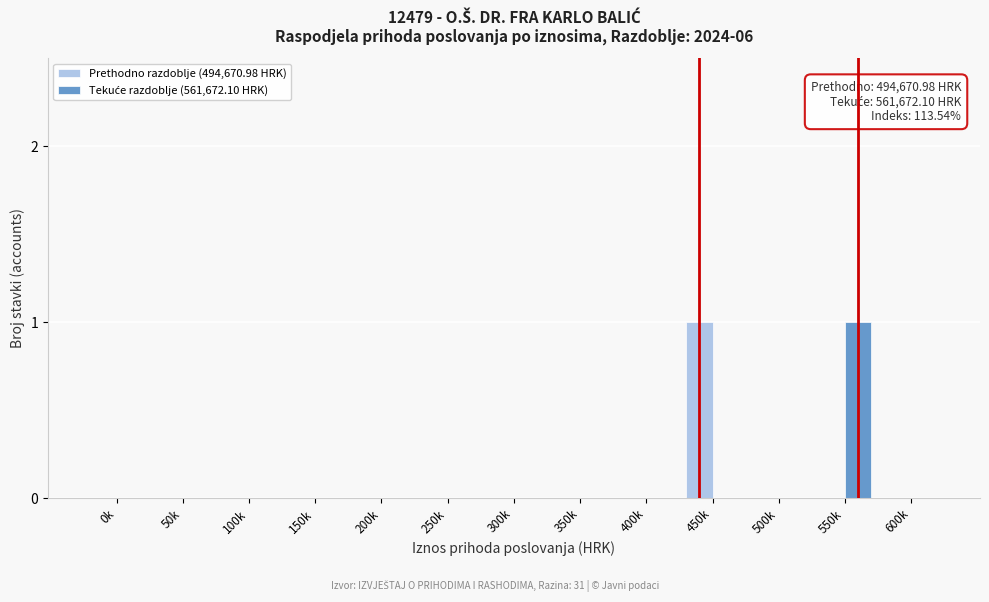

The Prethodno razdoblje (494,670.98 HRK) series shows 0 at 50k. True or false?

True